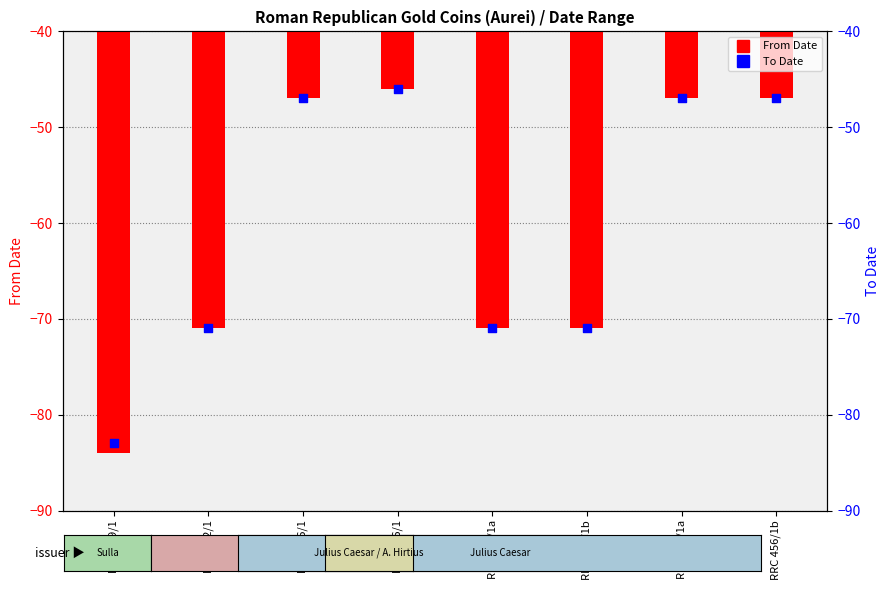

What is the total value across all series at RRC 456/1?

-94